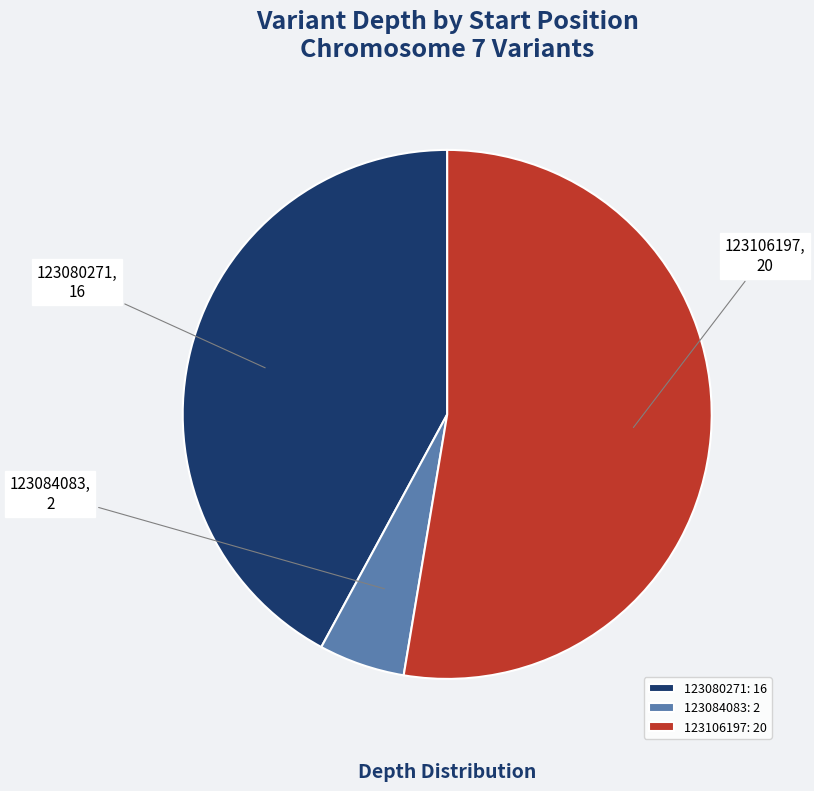

Is 123084083 the majority of the pie?

No